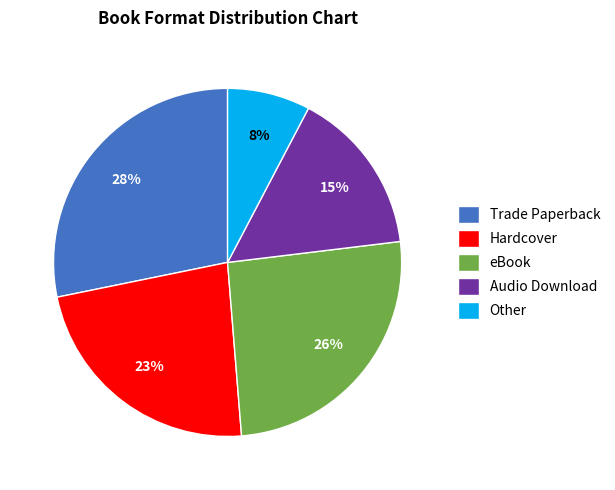

Is the sum of Audio Download and Hardcover greater than half?

No